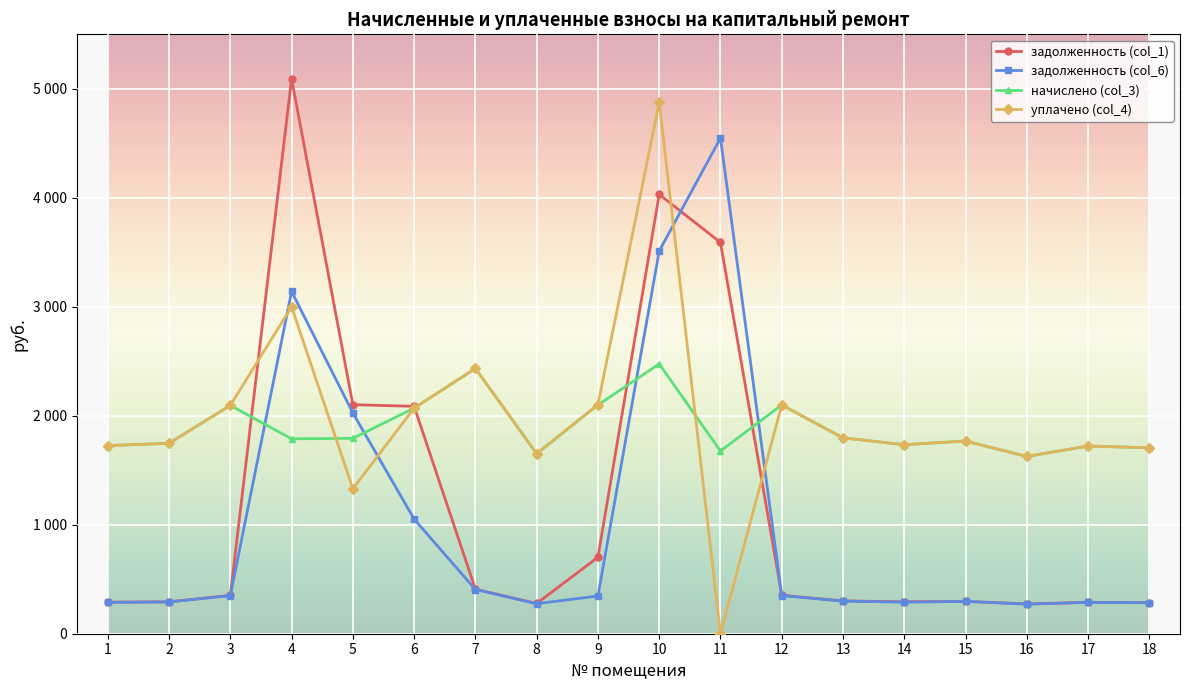

At how many categories does at least one series exceed 730?

18